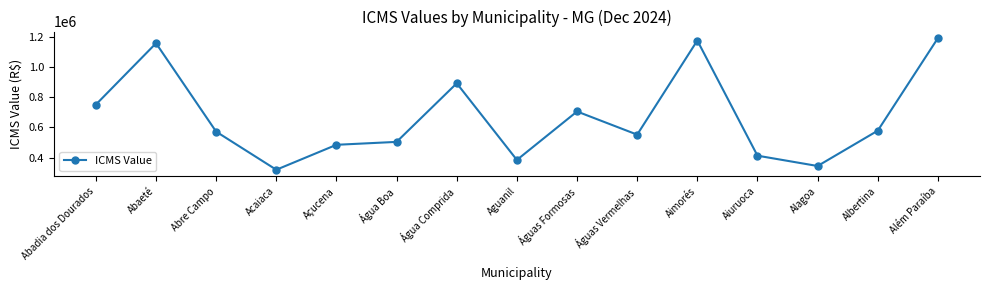

How many lines are shown in the chart?

1